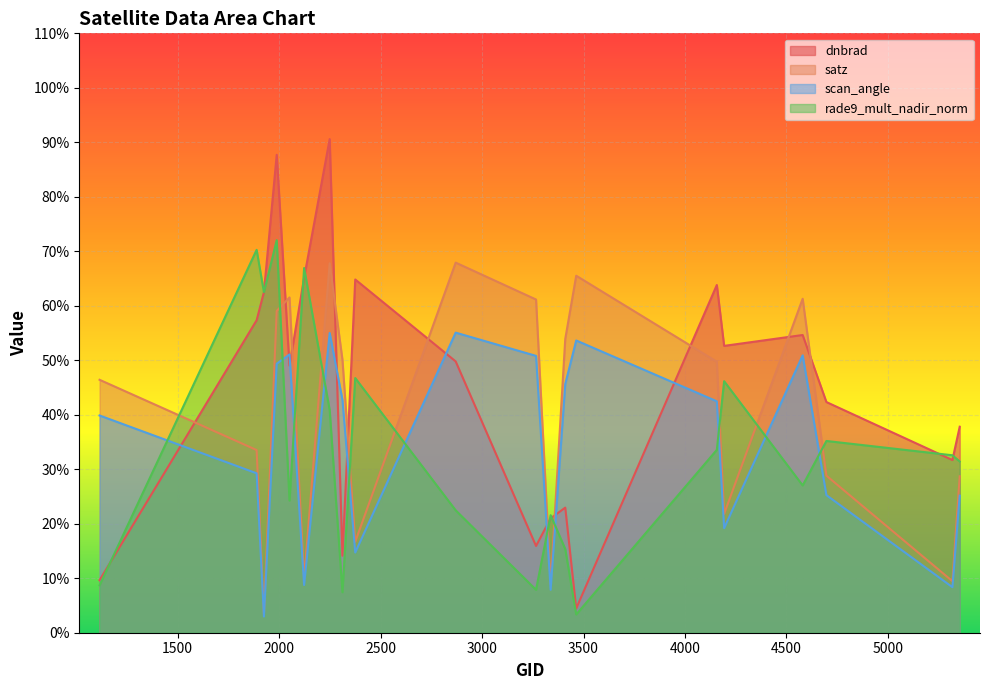

Is the value of dnbrad at 4157 greater than the value of satz at 2312?

Yes